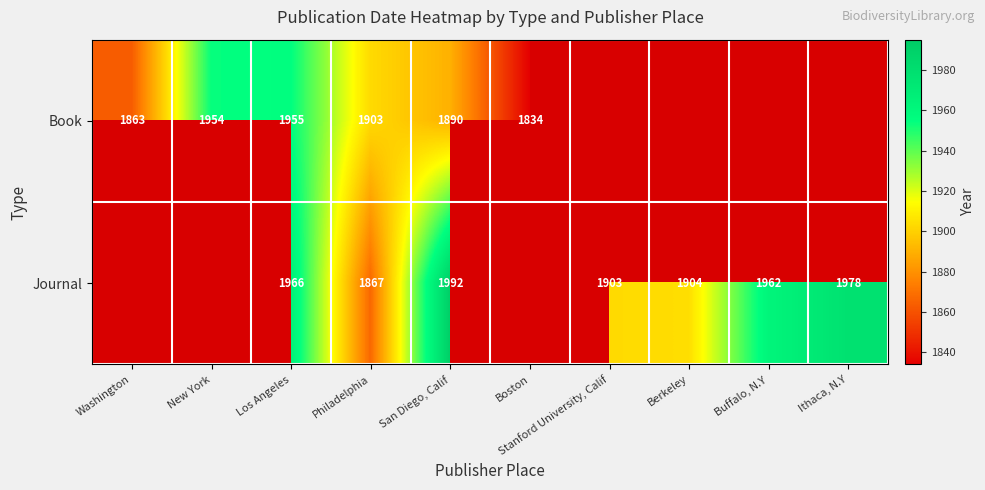

The Journal series shows 814 at Buffalo, N.Y. True or false?

False